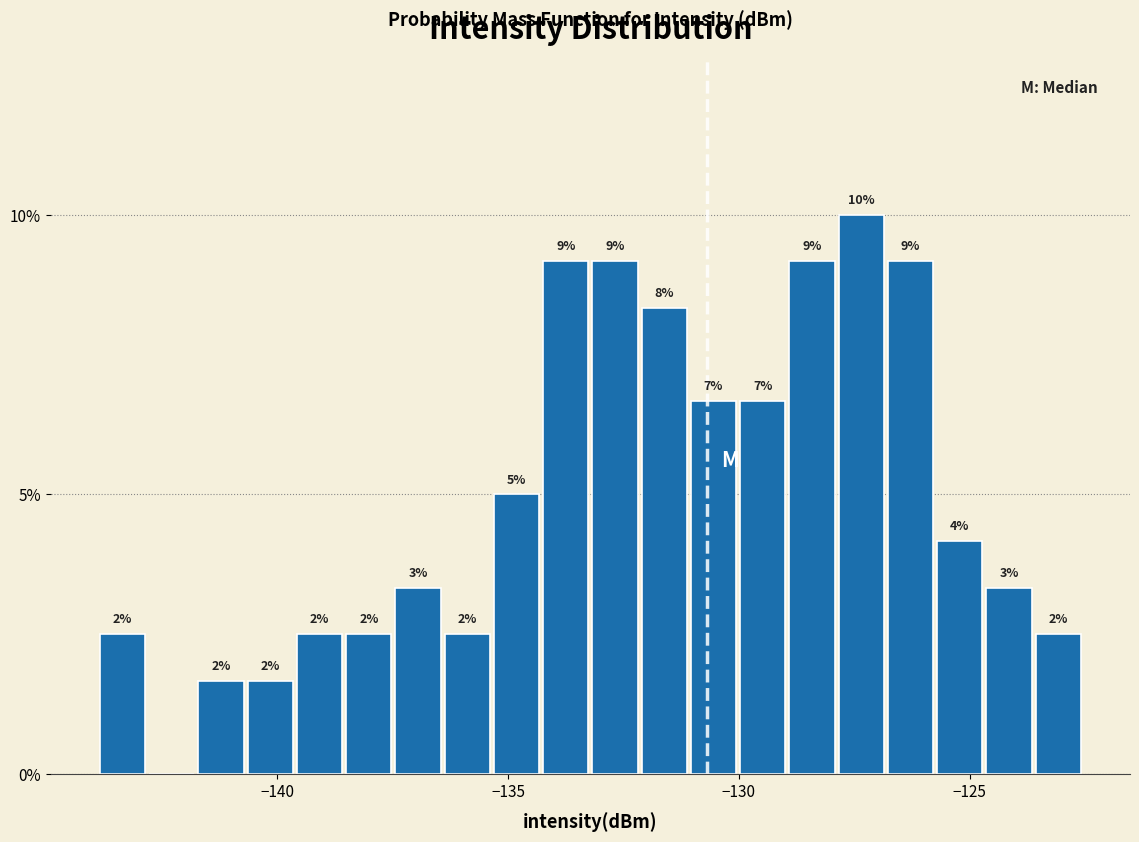

Read against the x-axis, roughly where is the centre of the tallest bar?

-127.5